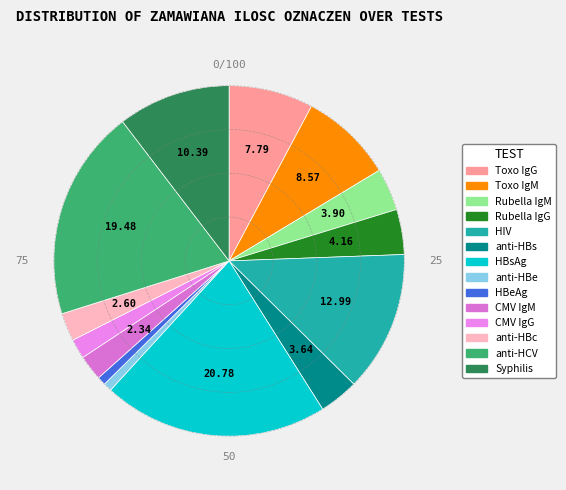

Count the number of slices in the pie.

14